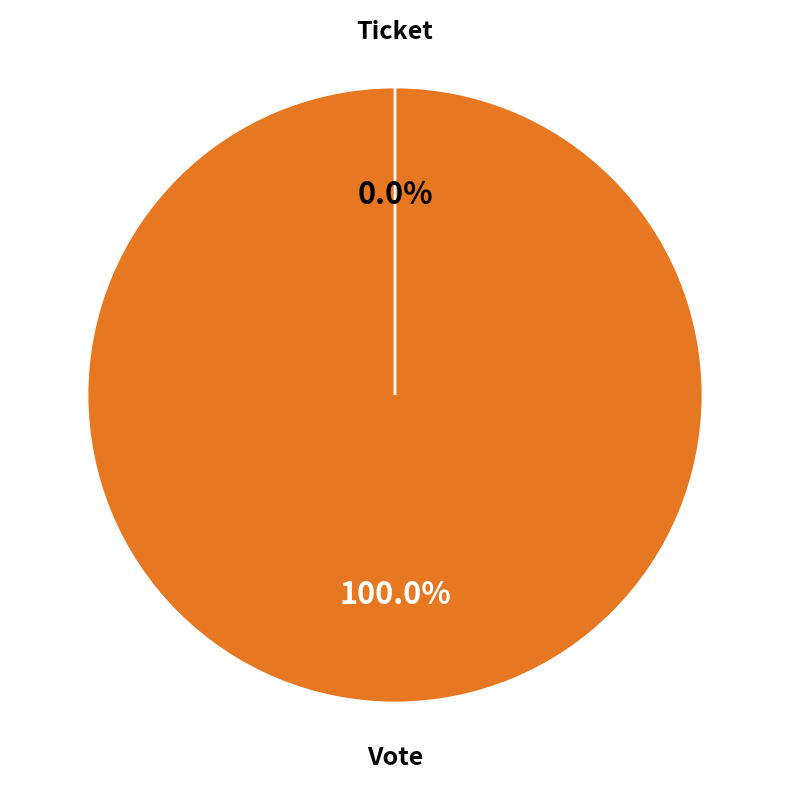

Between Vote and Ticket, which is larger?

Vote